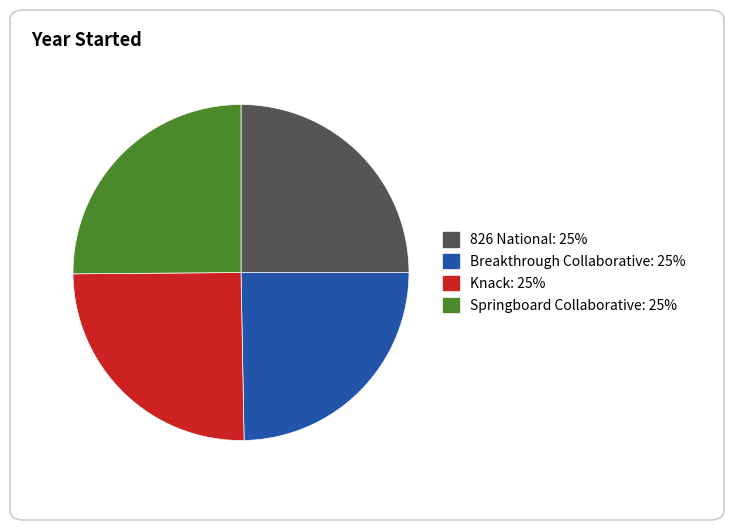

Do Breakthrough Collaborative and Knack together represent more than half of the pie?

No